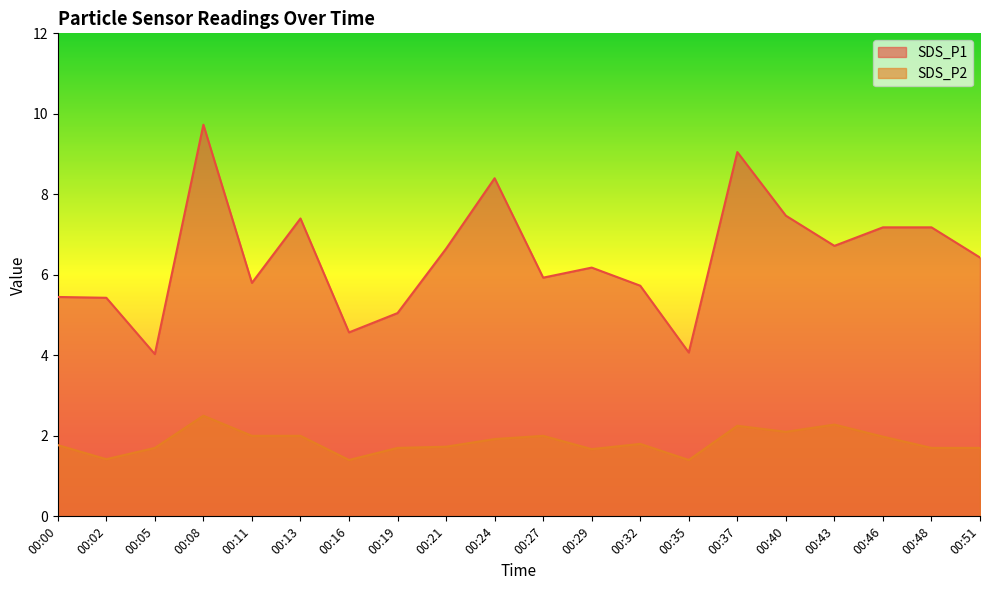

What value does the SDS_P1 series have at 00:19?

5.0